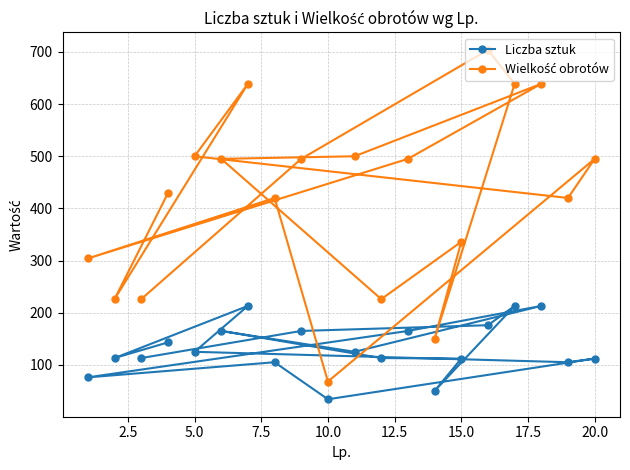

What is the minimum value for Liczba sztuk?

34